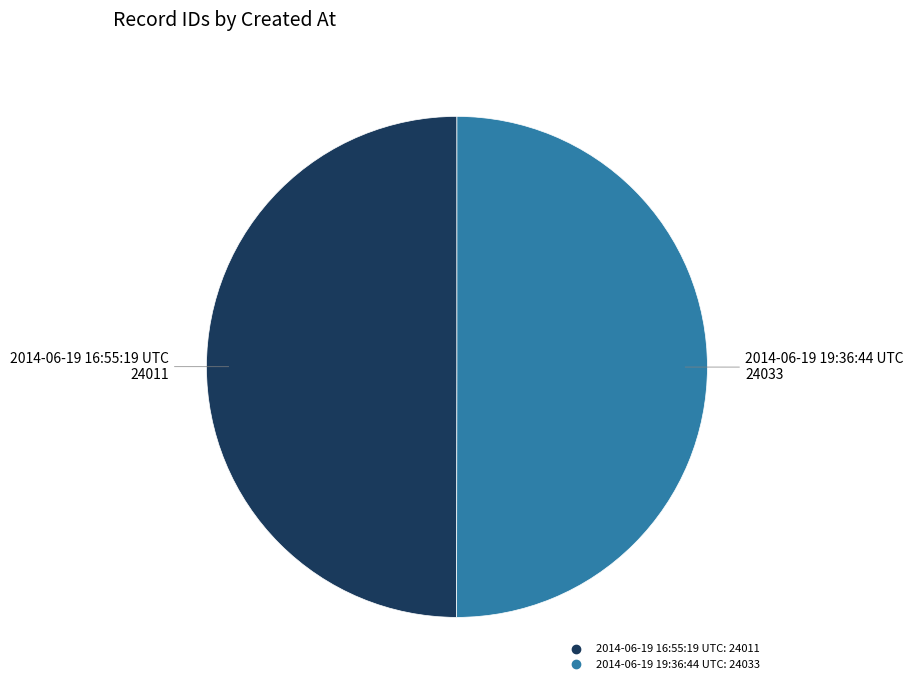

Do 2014-06-19 16:55:19 UTC and 2014-06-19 19:36:44 UTC together represent more than half of the pie?

Yes